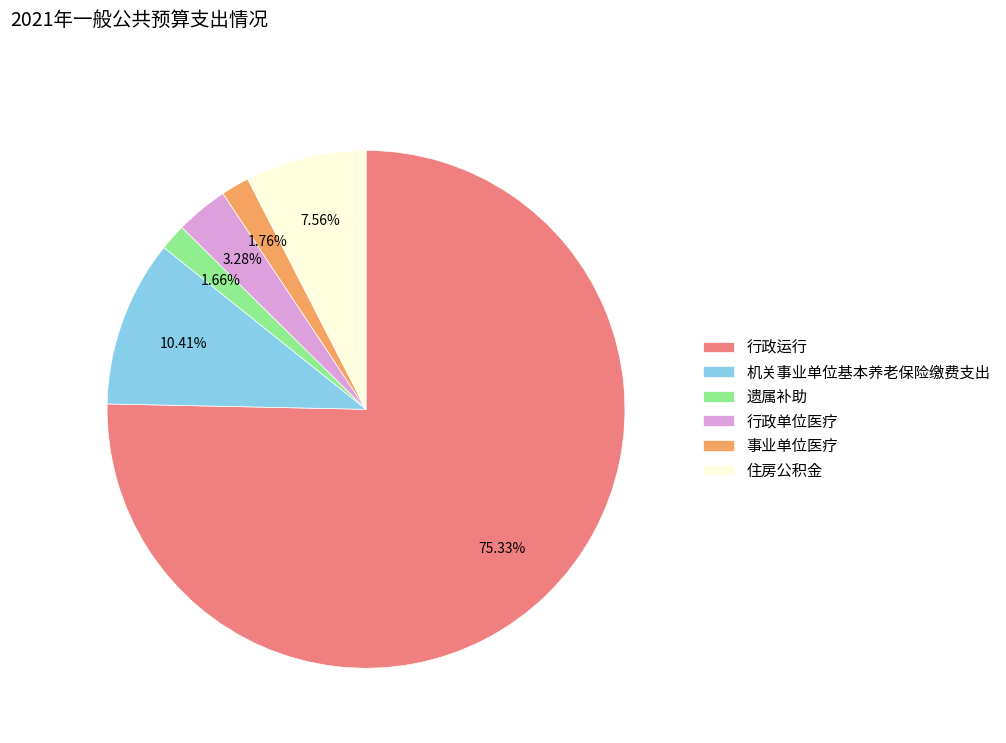

How many slices are in this pie chart?

6